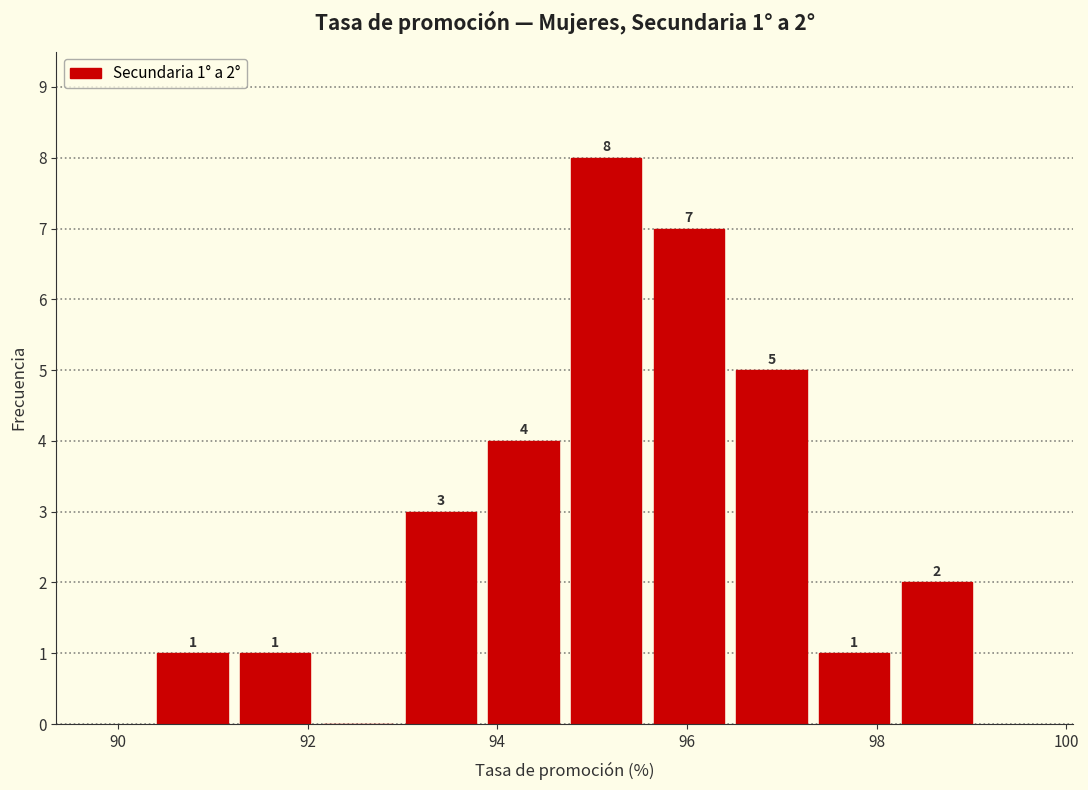

Over which range of the x-axis is the bar tallest?

94.8 to 95.6